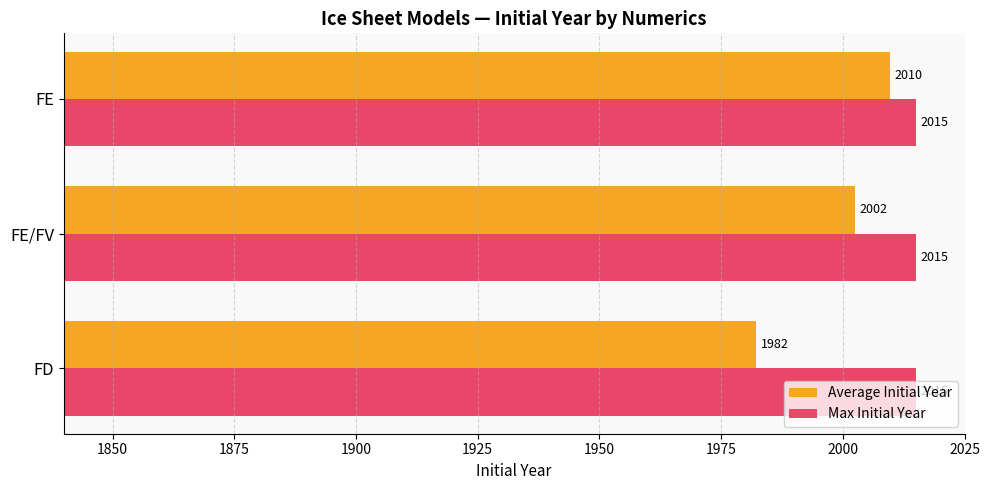

List the series in order of their overall mean, lowest first.

Average Initial Year, Max Initial Year